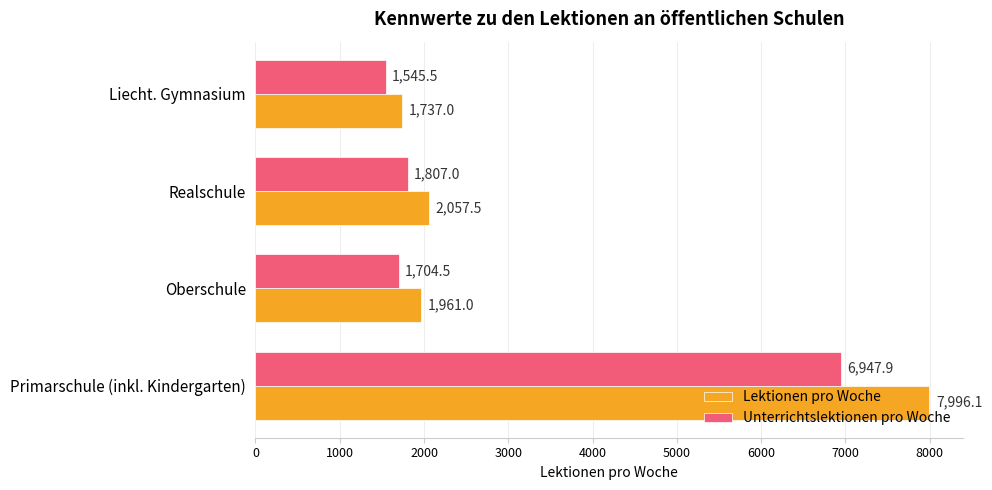

Which category has the lowest value in the Unterrichtslektionen pro Woche series?

Liecht. Gymnasium